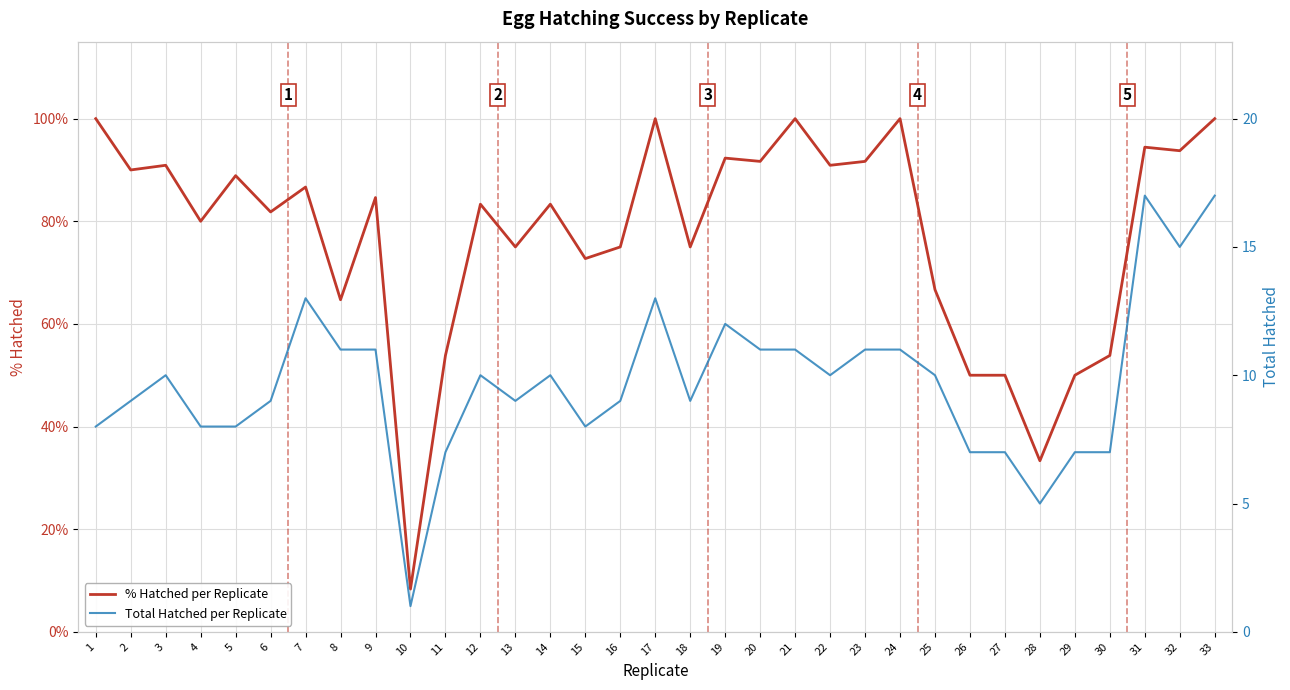

What is the value of the % Hatched per Replicate point at the 24th from the left?

100.0